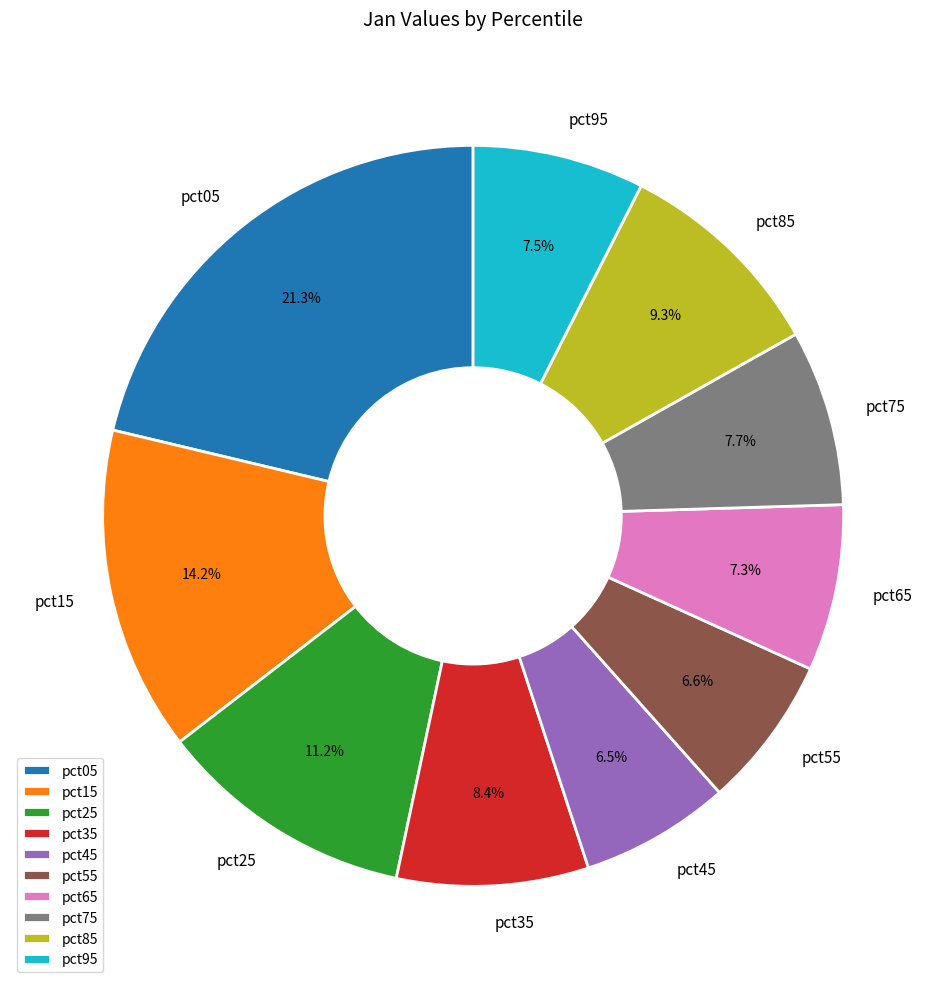

How many slices are in this pie chart?

10